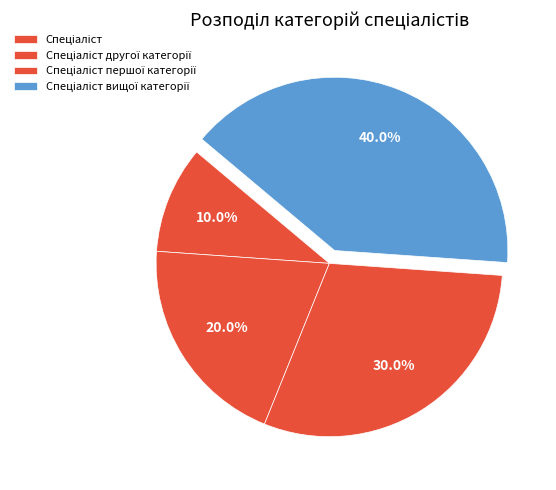

Does Спеціаліст вищої категорії represent more than half of the total?

No